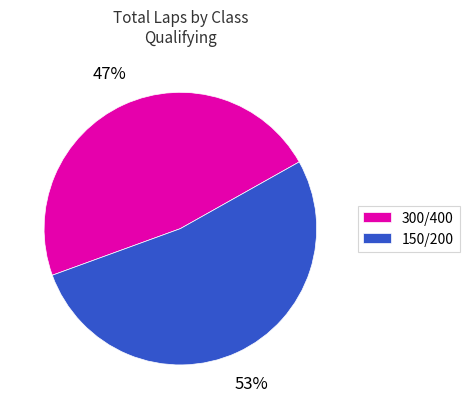

Which category has the smallest portion of the pie?

300/400